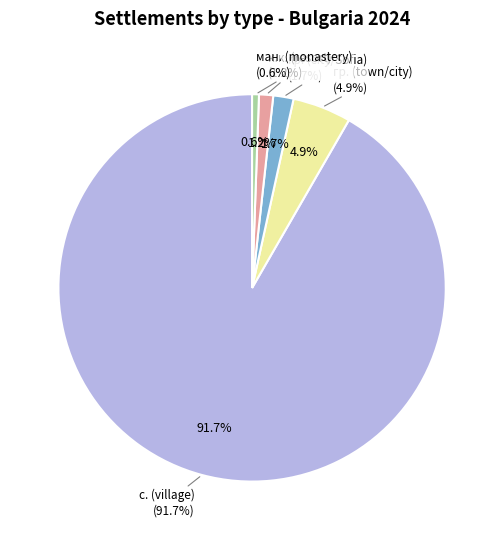

To the nearest percent, what is the average slice percentage?

20%